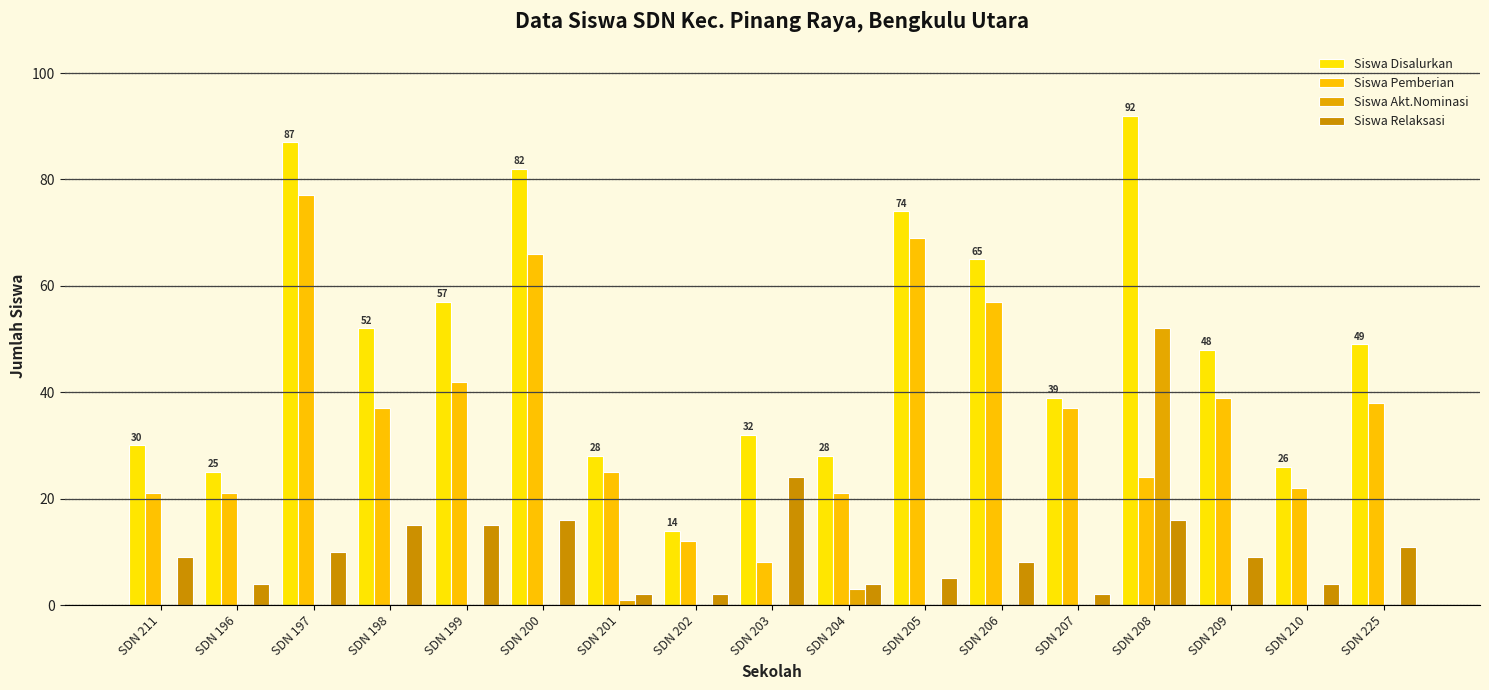

The value of Siswa Pemberian at SDN 197 is 28. True or false?

False